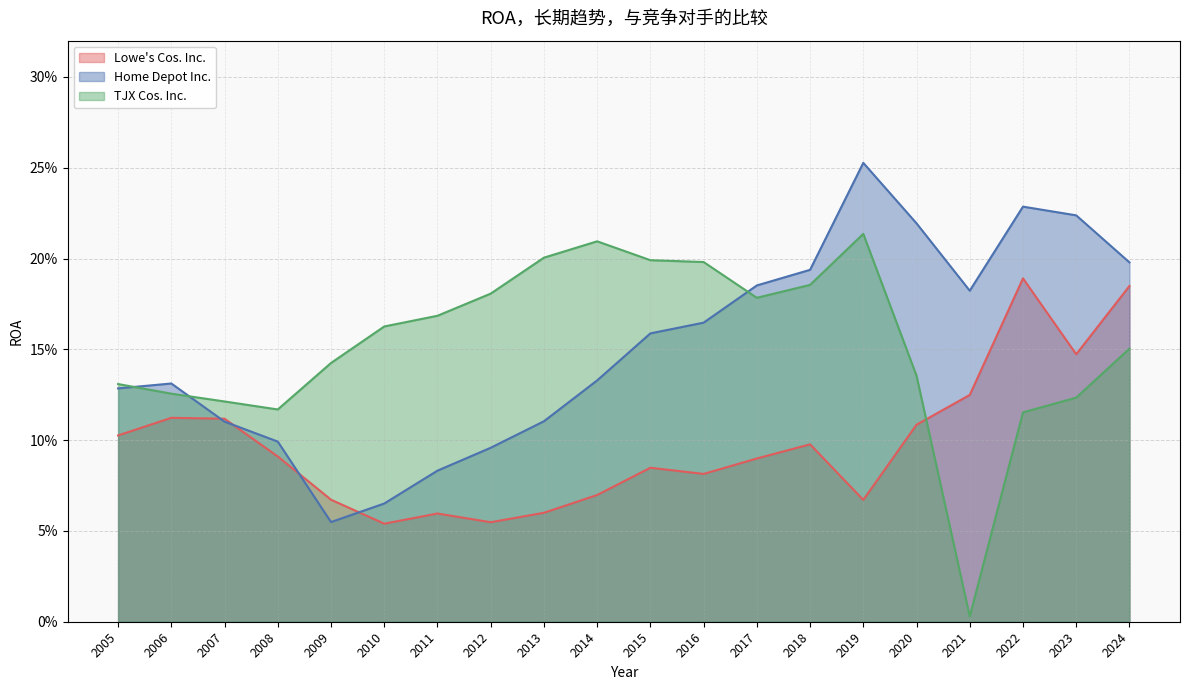

What is the total value across all series at 2022?

0.5